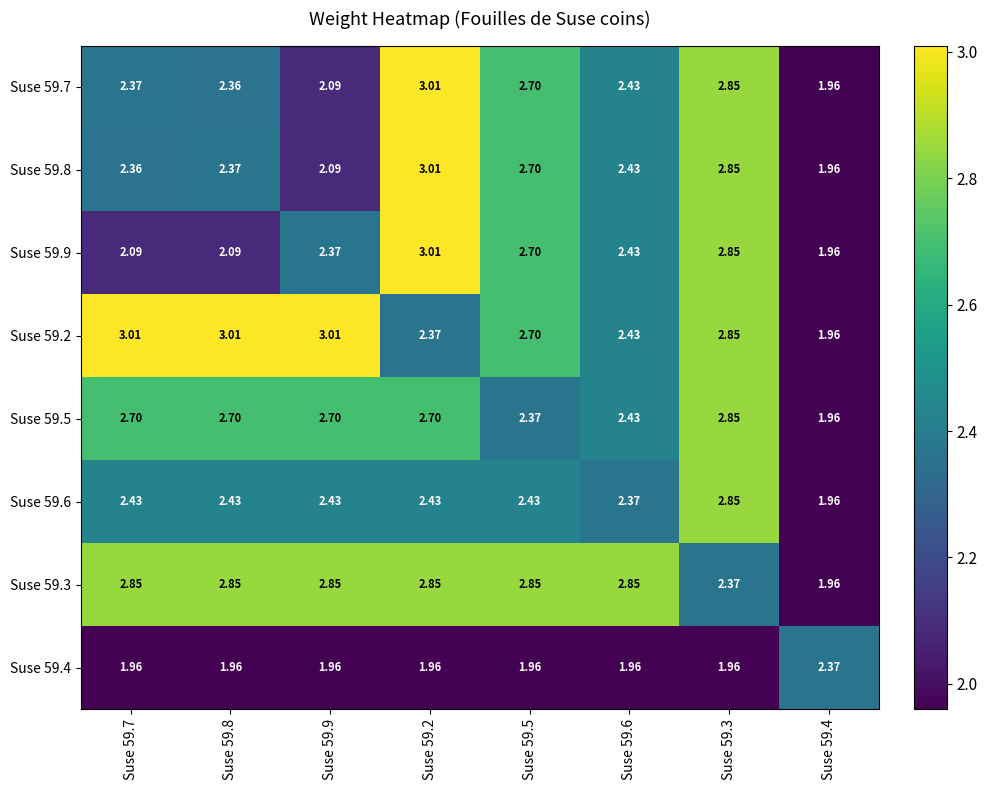

What is the maximum value shown in the chart?

3.0